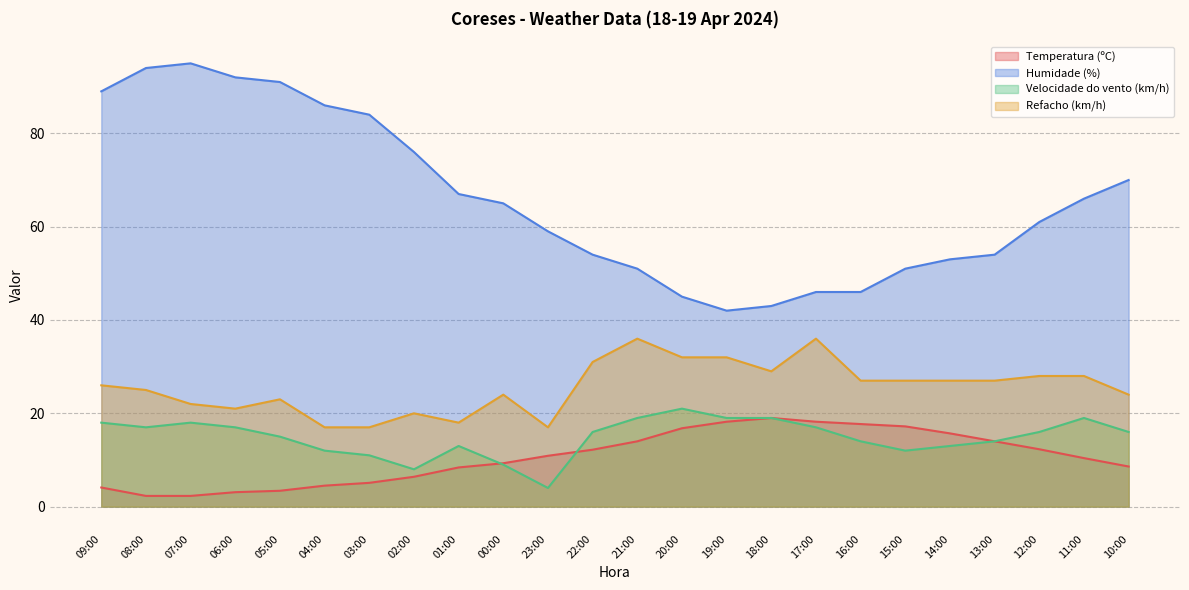

What is the total value across all series at 20:00?

114.8